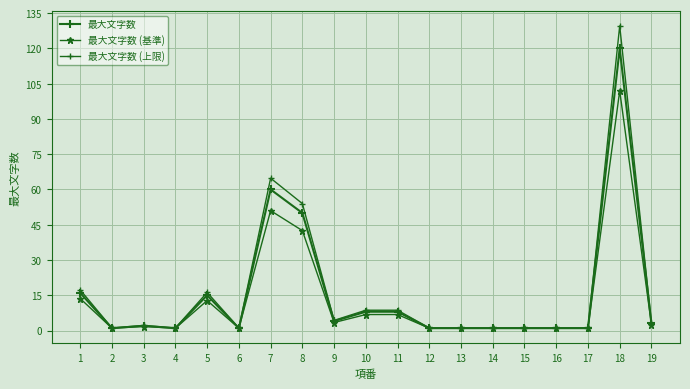

How many distinct data groups are displayed?

3